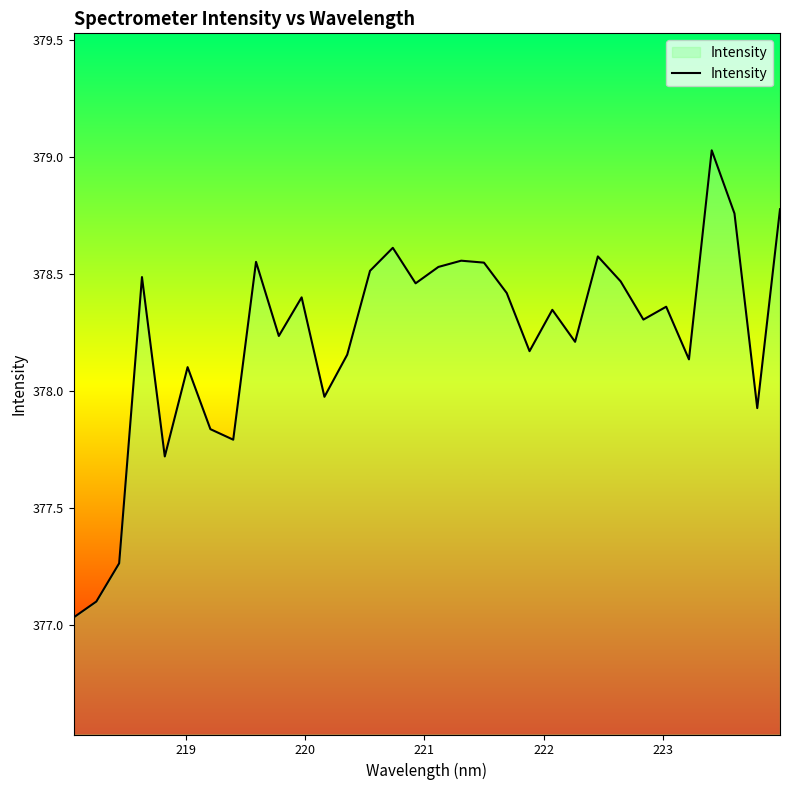

What is the difference between the maximum and minimum values?

2.0